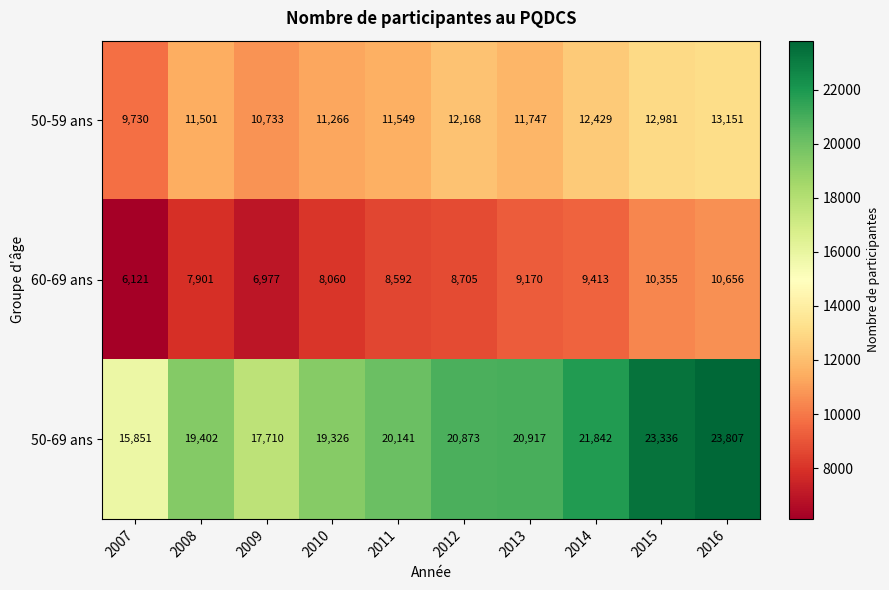

At which category is the sum across all series the highest?

2016